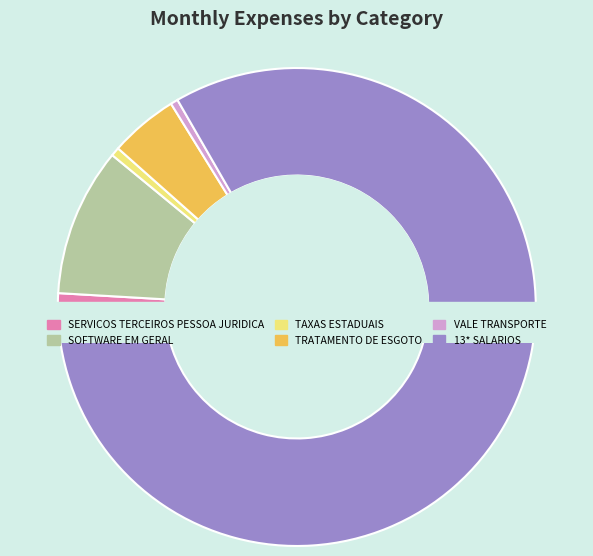

What percentage is the TAXAS ESTADUAIS slice, to the nearest percent?

1%